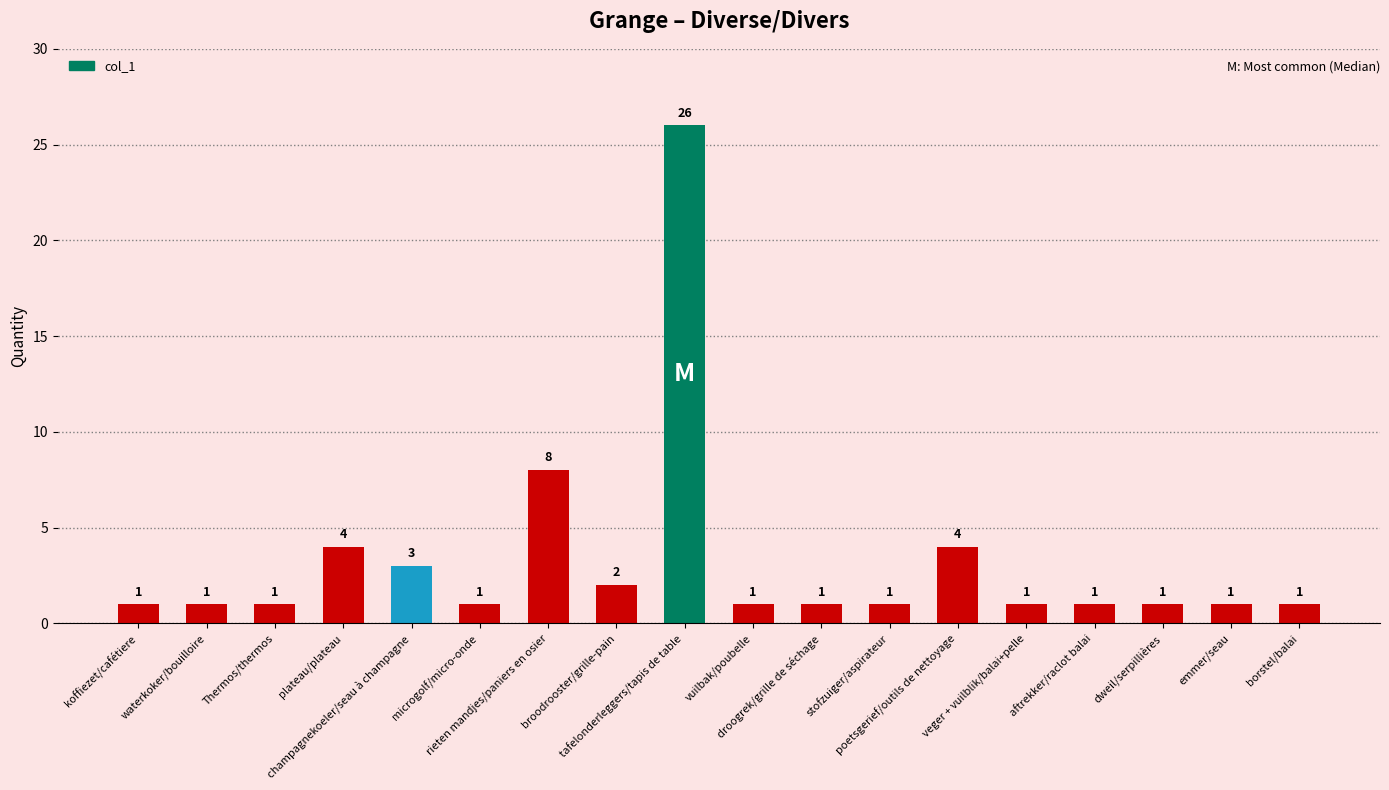

What is the difference between the values at tafelonderleggers/tapis de table and veger + vuilblik/balai+pelle?

25